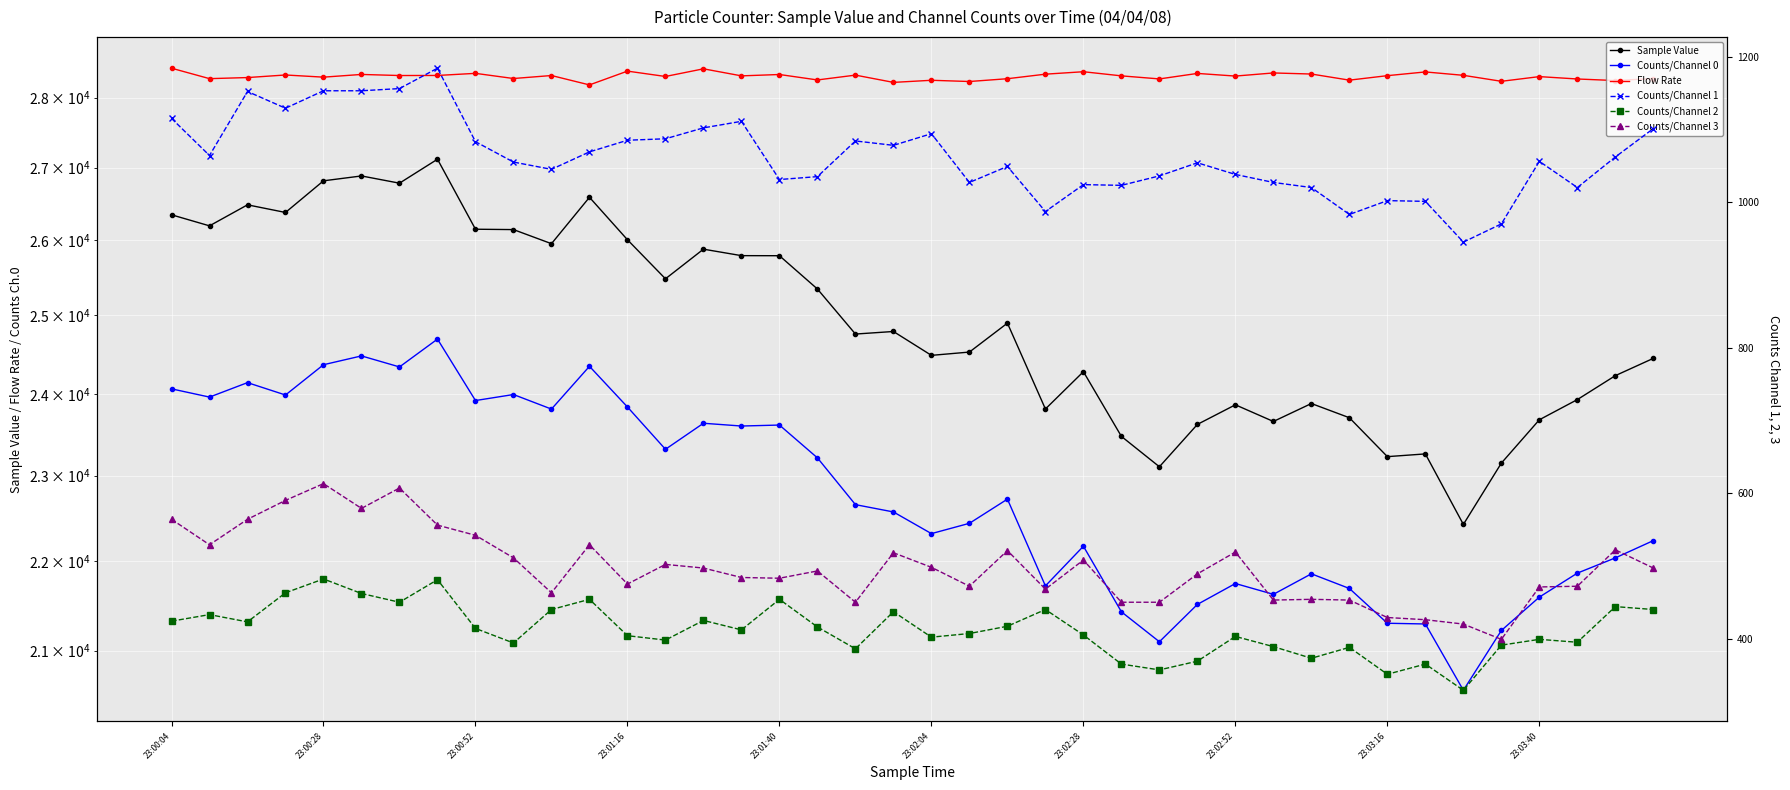

What is the maximum value shown in the chart?

28432